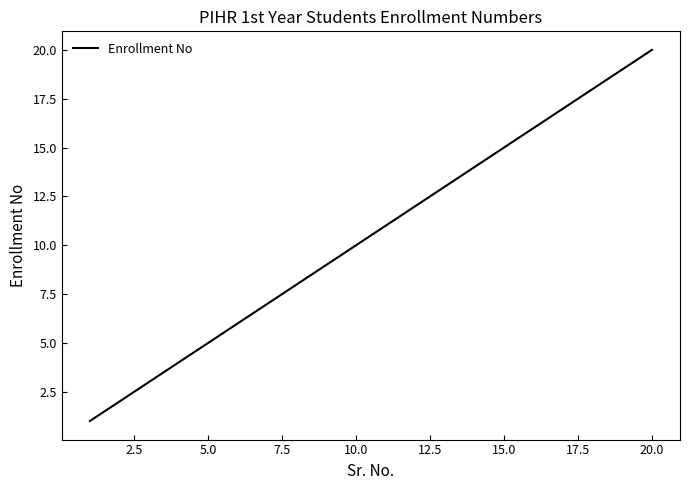

What is the difference between the maximum and minimum values?

19